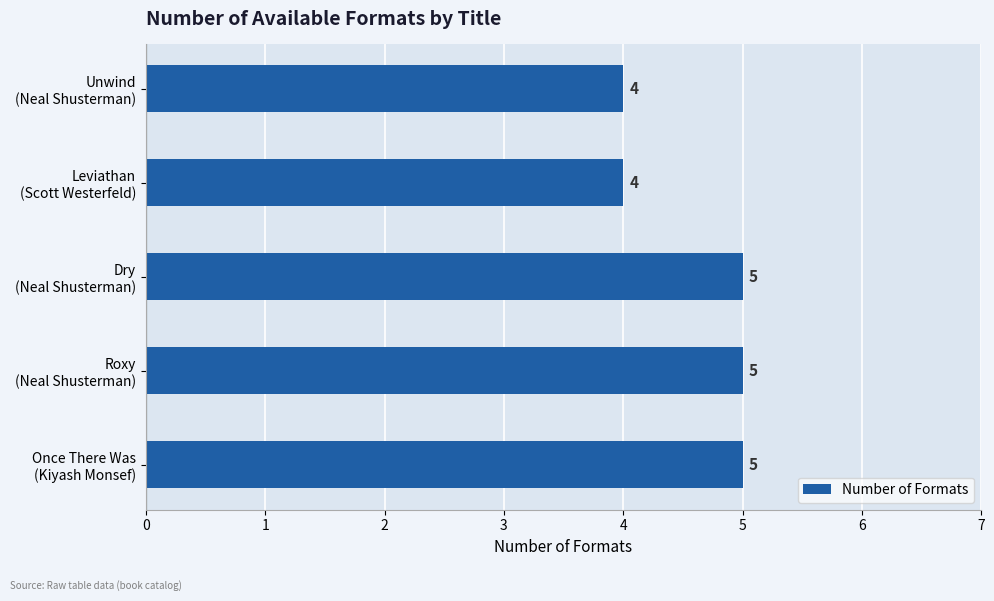

Count the values in the range 4 to 5.

5